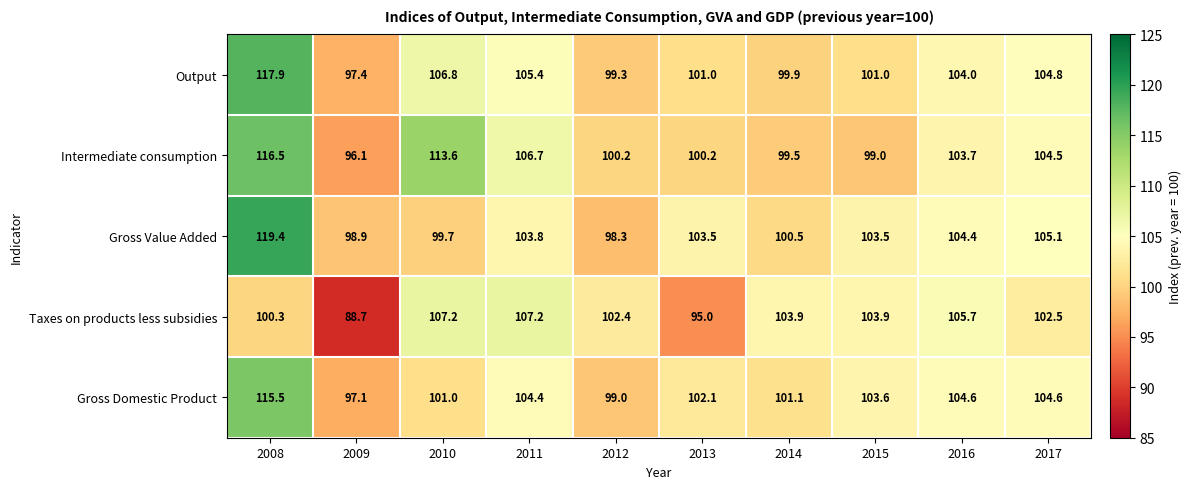

Which series has the widest spread of values?

Gross Value Added